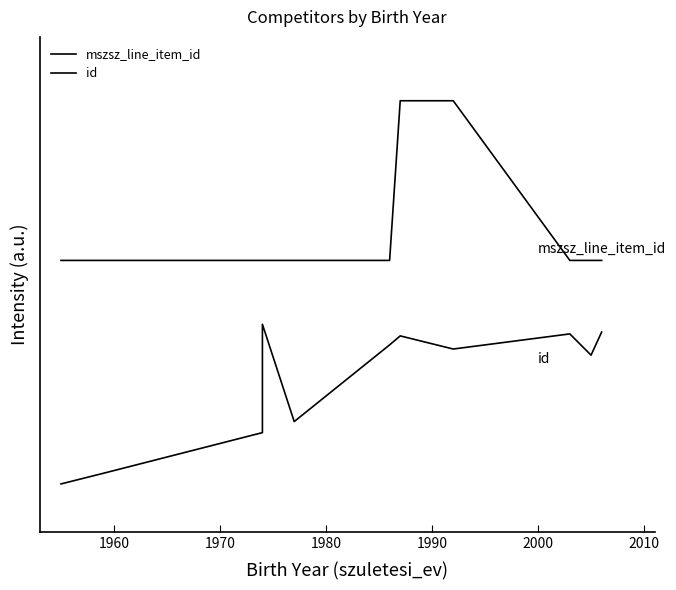

Which series has the largest total across all categories?

mszsz_line_item_id